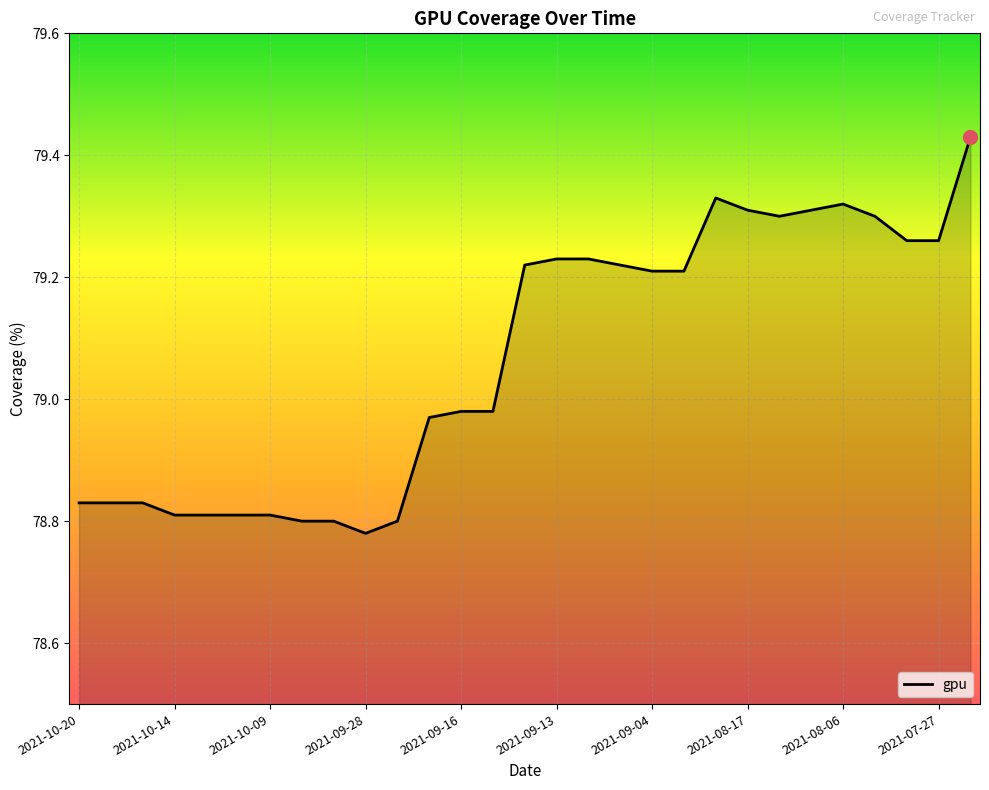

Between 2021-10-14 and 2021-09-13, which is larger?

2021-09-13